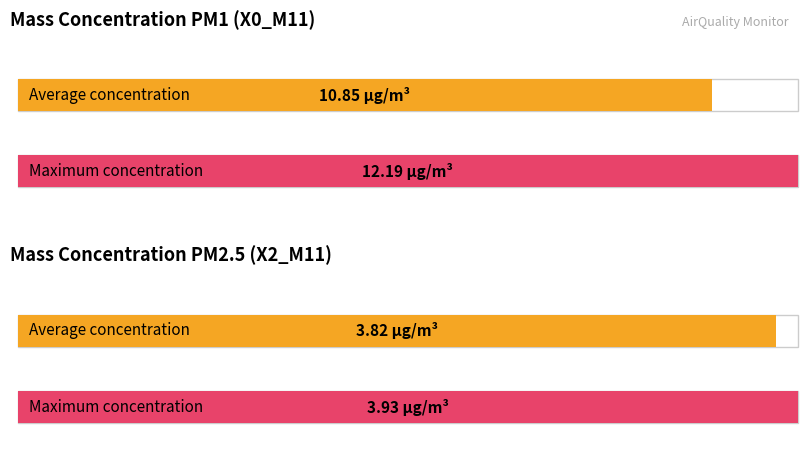

Is it true that X2_M11 equals 1.5 at 05:17?

False